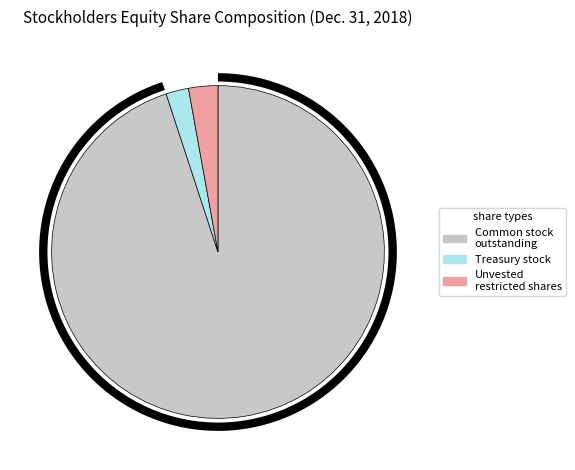

What is the change in value from Common stock, shares outstanding to Treasury stock, shares?

-187896848